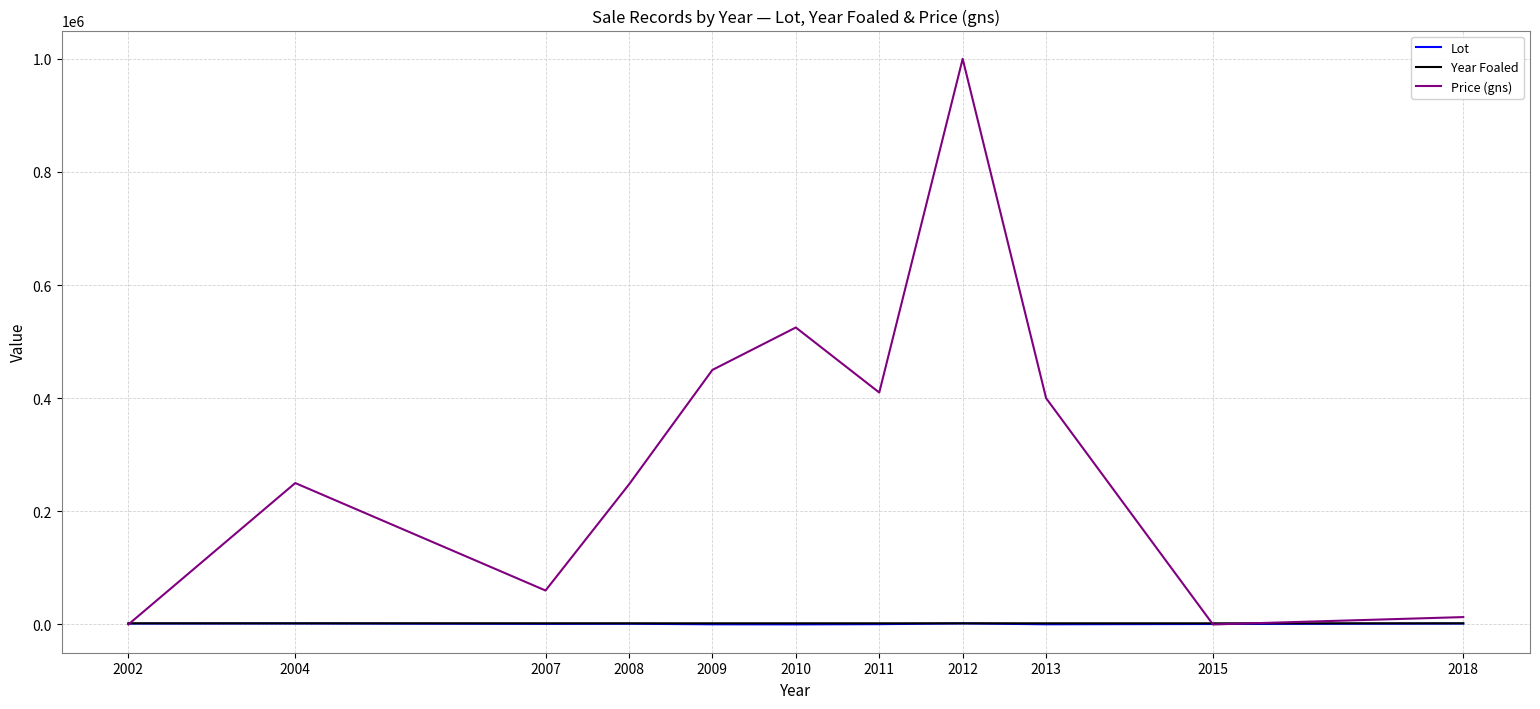

At which category is the sum across all series the highest?

2012